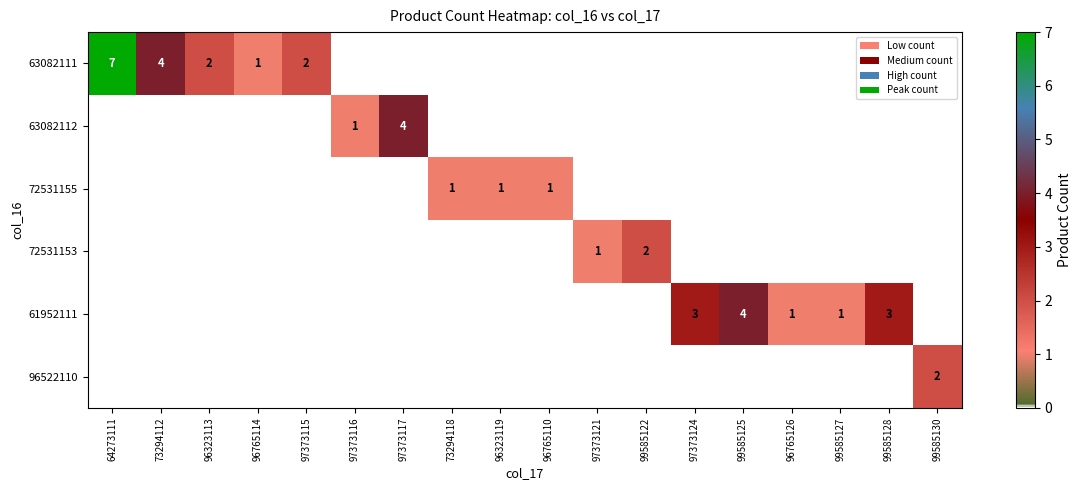

Which has a higher value, 97373117 or 99585128?

97373117